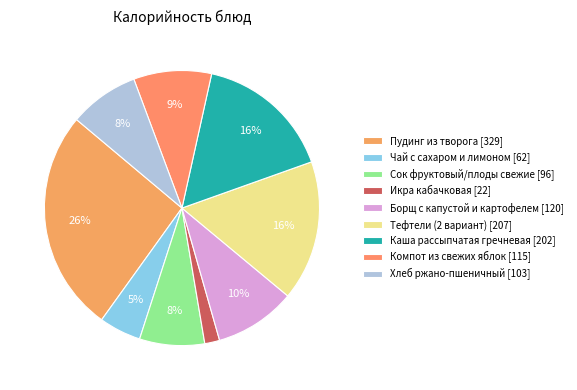

The Каша рассыпчатая гречневая slice represents 26% of the pie. True or false?

False